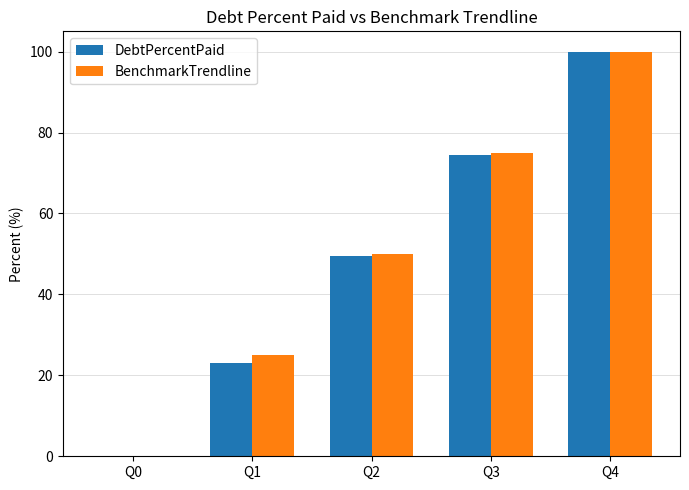

Between Q0 and Q2, which series saw the biggest shift?

BenchmarkTrendline